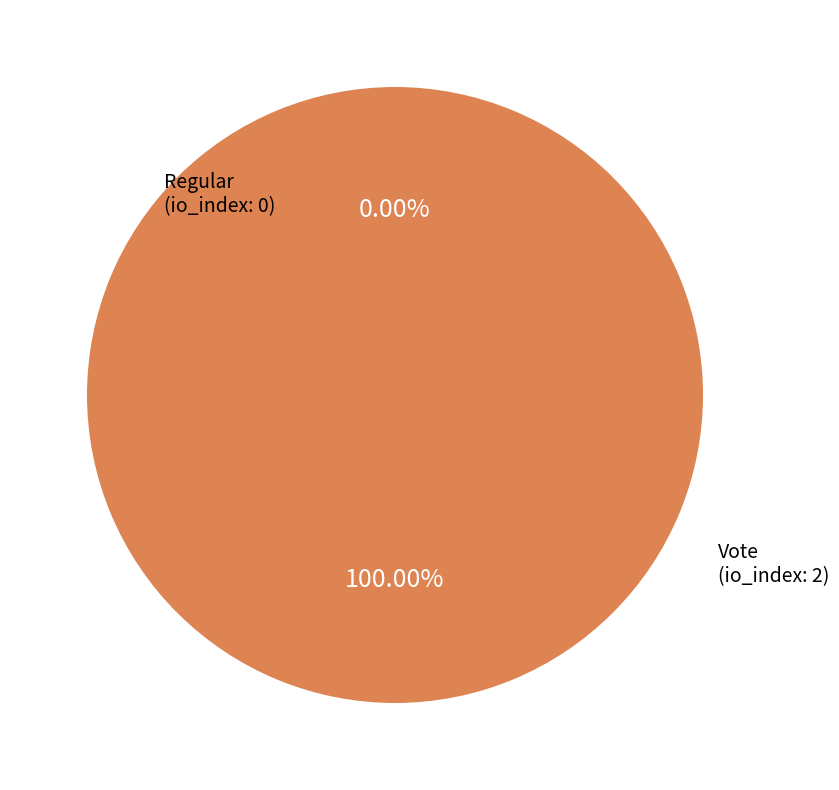

How many segments does this pie chart have?

2